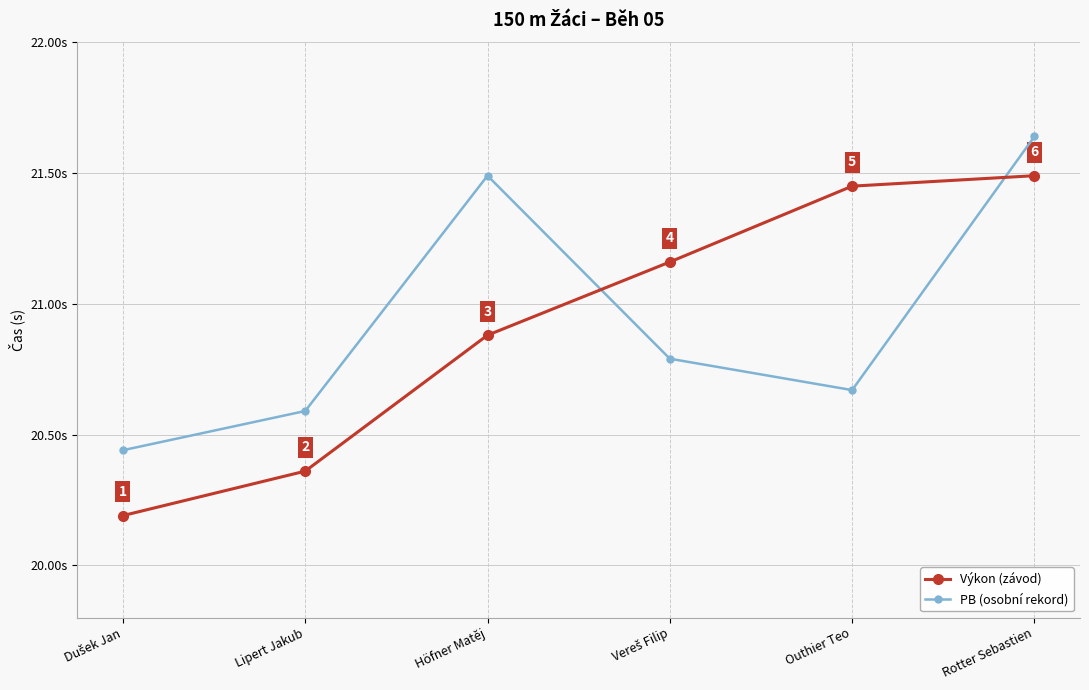

Which series changed the most between Outhier Teo and Rotter Sebastien?

PB (osobní rekord)